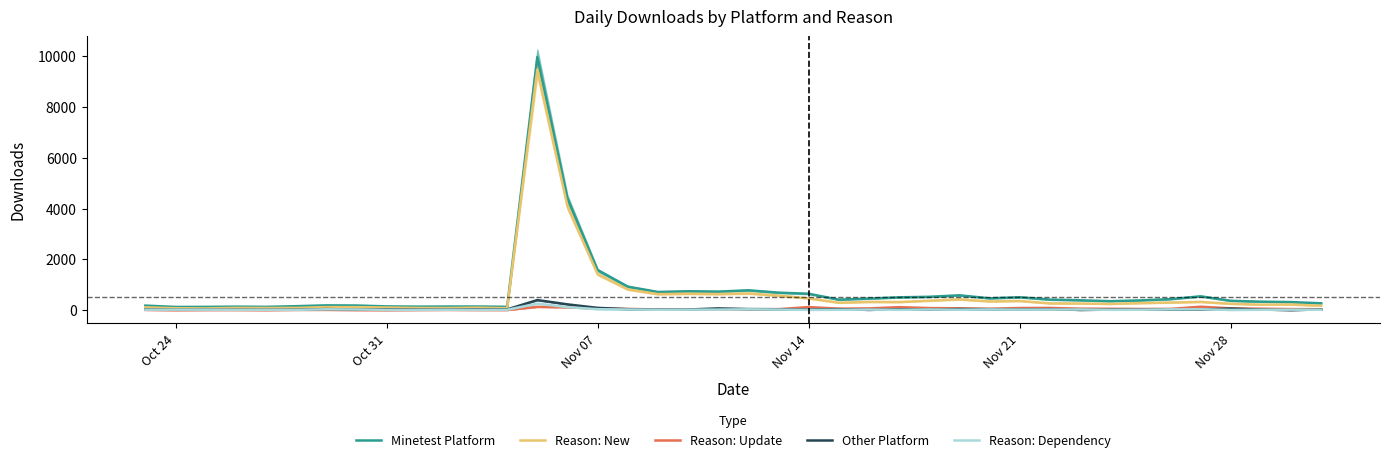

Reading left to right, list all the values displayed in this chart.

Minetest Platform: 181	128	130	140	132	158	191	185	150	141	144	146	133	9969	4395	1577	928	717	746	732	784	691	648	415	458	507	528	587	468	511	417	391	355	386	436	547	370	336	320	271
Reason: New: 112	79	72	92	88	92	122	121	107	91	86	102	79	9480	4090	1419	818	634	649	636	660	576	466	295	326	321	374	426	345	364	269	264	247	279	302	327	253	218	223	177
Reason: Update: 12	2	7	8	3	12	13	6	2	8	12	8	7	131	115	66	50	30	33	37	38	42	123	61	71	121	84	74	56	87	90	61	56	48	52	137	73	59	45	38
Other Platform: 30	19	18	20	19	18	45	23	33	25	25	35	32	399	230	92	40	24	28	71	44	37	27	42	12	38	24	45	40	35	41	11	21	18	24	26	64	23	5	28
Reason: Dependency: 19	21	20	16	18	15	36	28	15	14	18	16	18	259	121	40	28	18	22	24	35	25	13	17	24	15	28	19	30	24	25	28	15	17	33	37	11	17	22	17